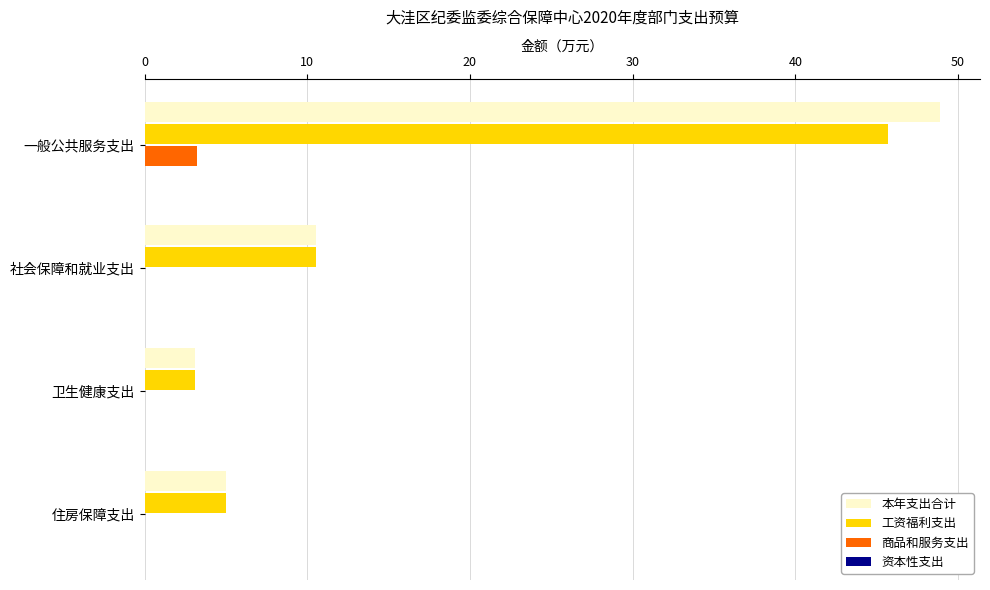

At which label is 本年支出合计 closest to 25?

社会保障和就业支出